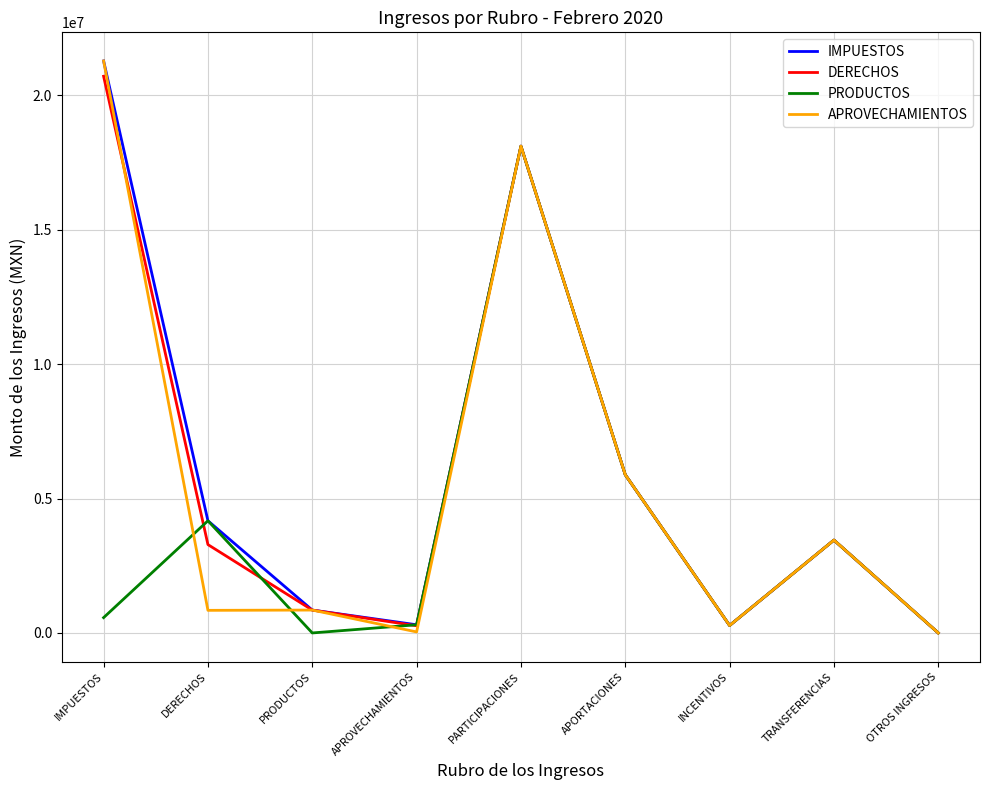

The PRODUCTOS series shows 0.0 at OTROS INGRESOS. True or false?

True